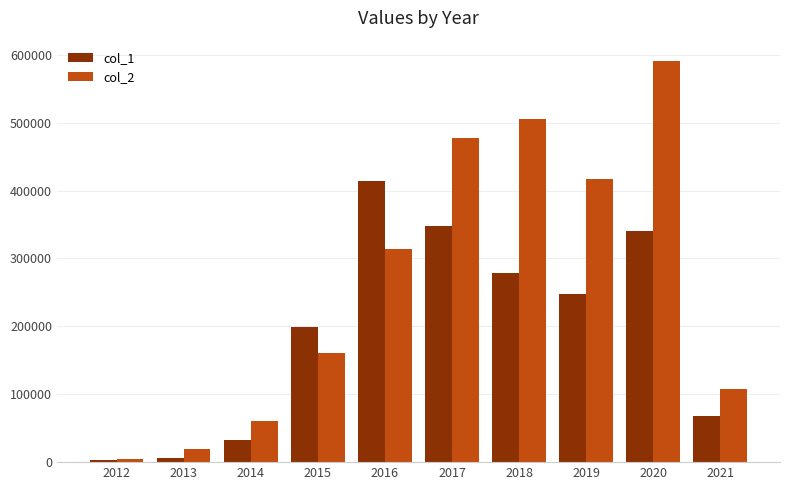

Between 2017 and 2019, which series saw the biggest shift?

col_1